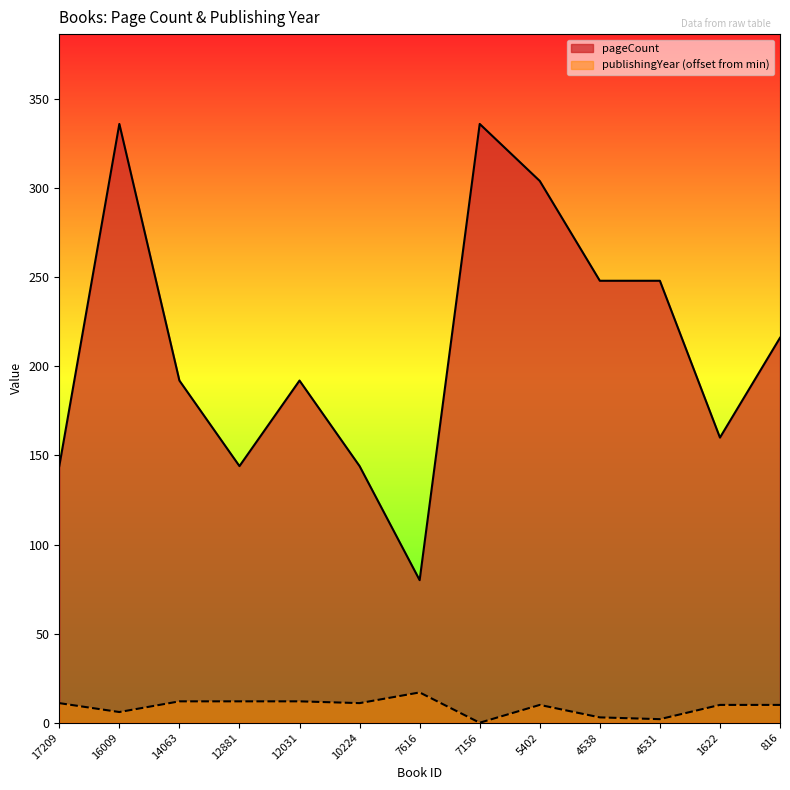

What are all the series names shown in the legend?

pageCount, publishingYear (offset from min)